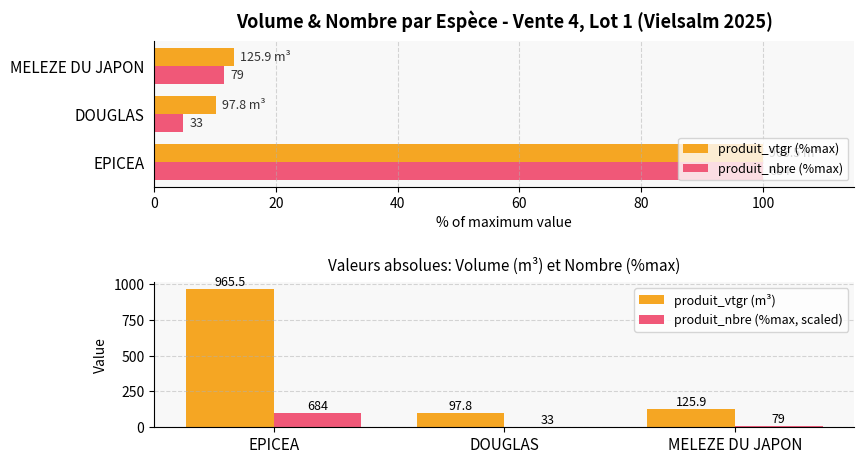

What is the sum of the produit_nbre (%max, scaled) values at MELEZE DU JAPON and EPICEA?

111.5